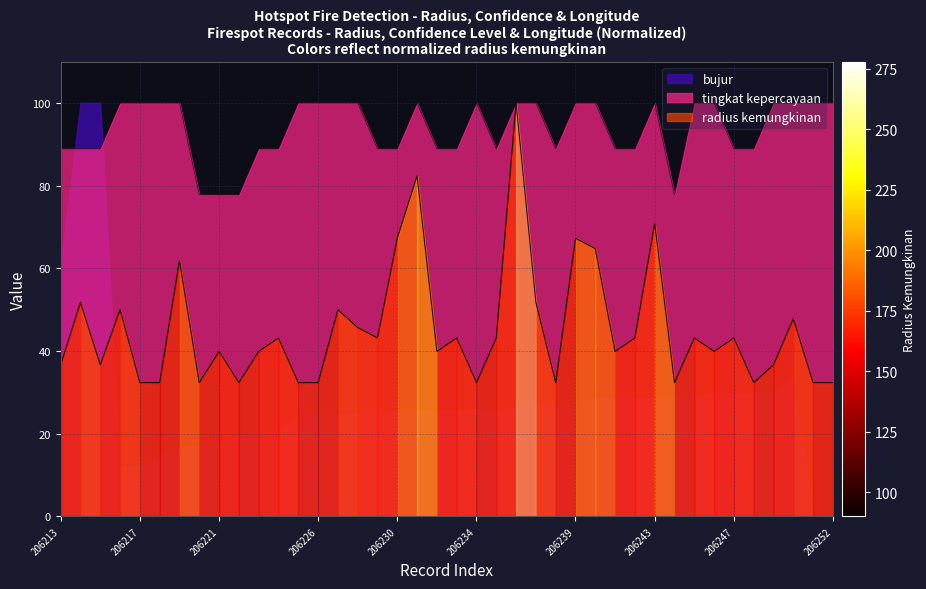

How many data points in radius kemungkinan are less than 43?

20